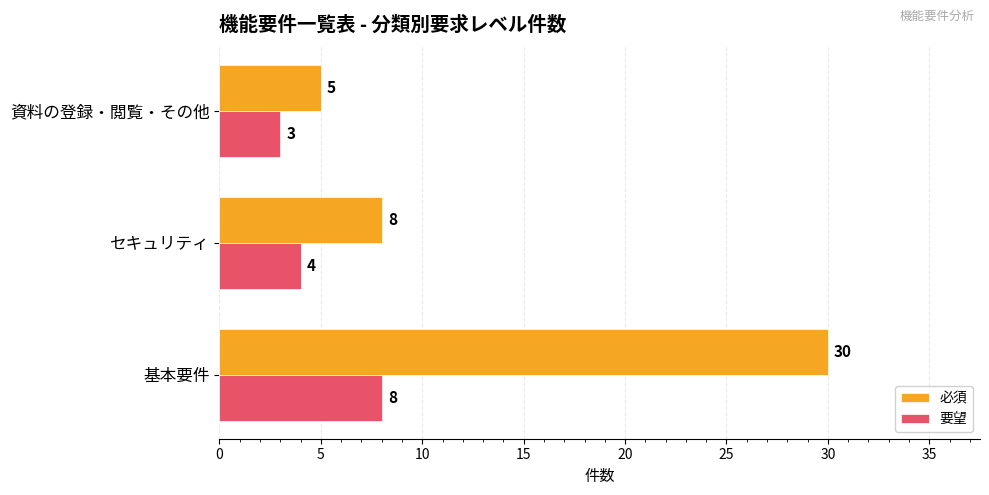

List the series in order of their peak value, highest first.

必須, 要望